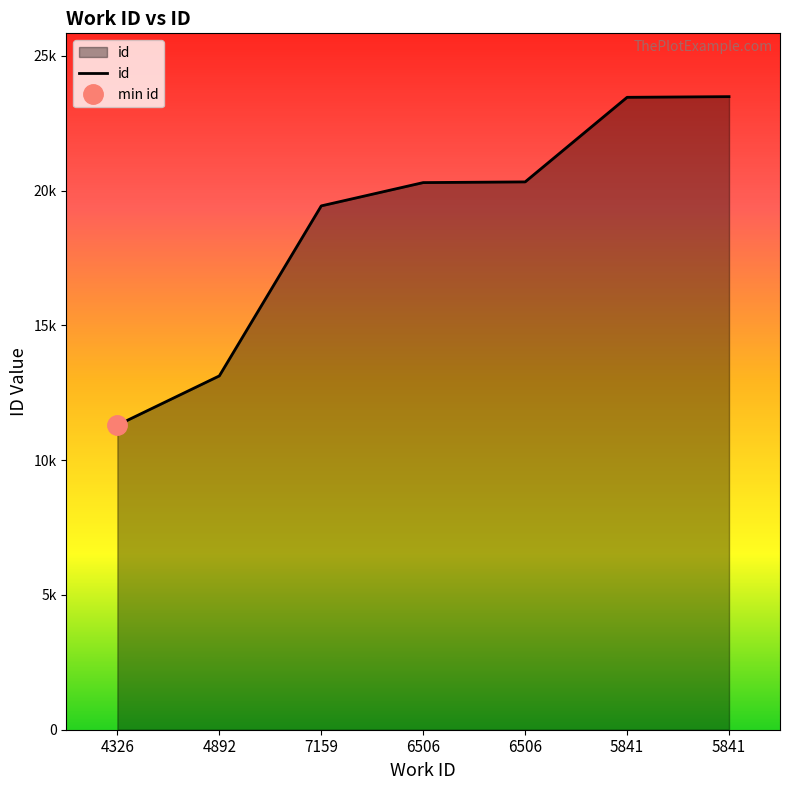

True or false: there are more than 1 points higher than both neighbors.

False